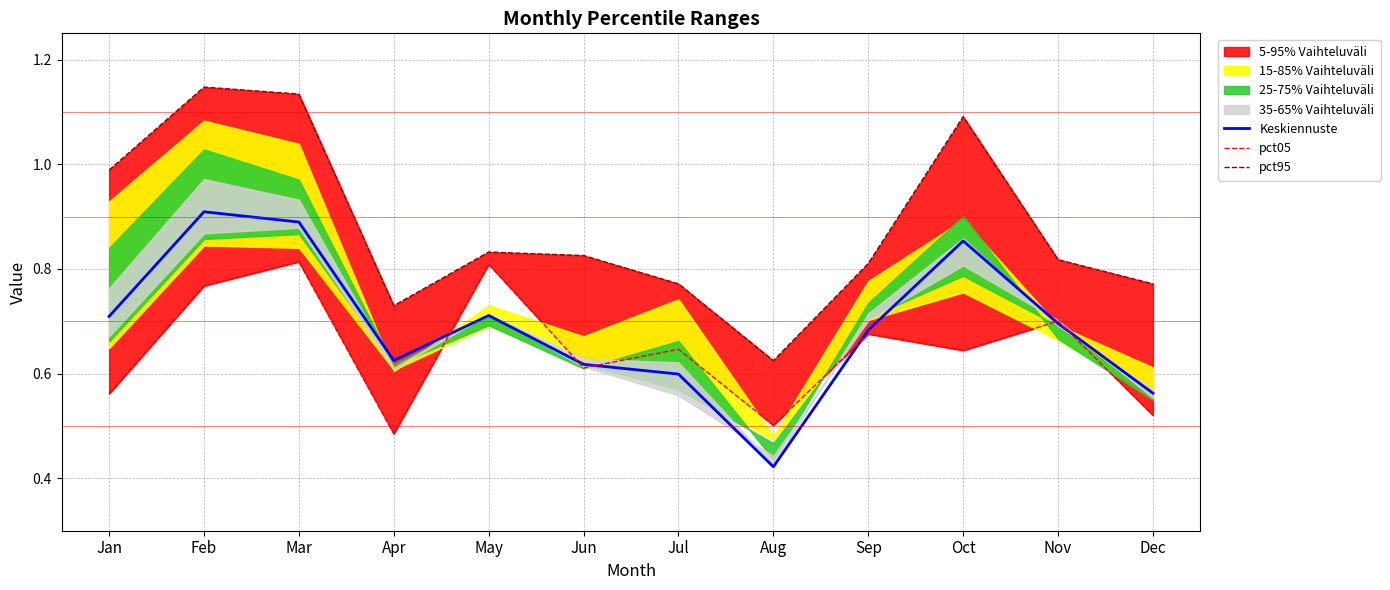

Is this an area chart (filled region under the line)?

No